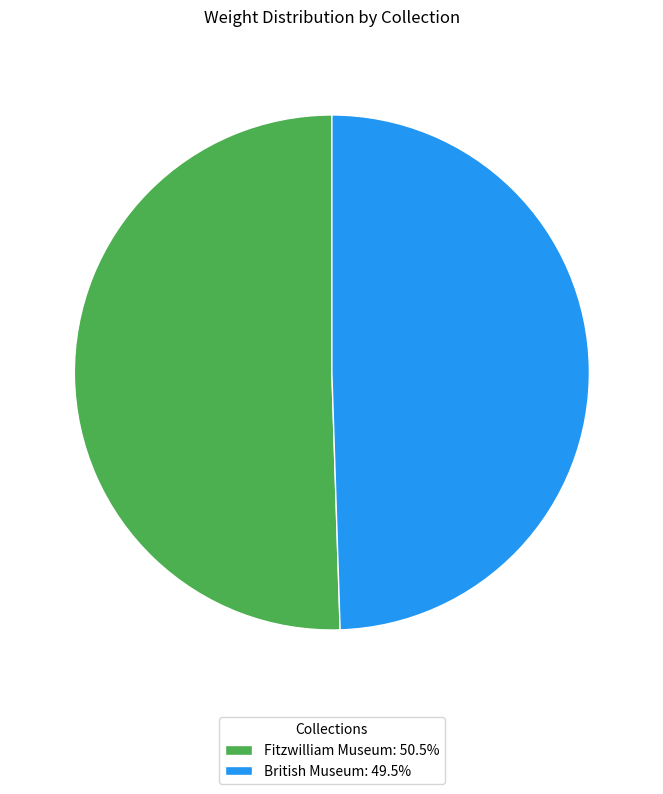

Is there any slice that represents more than half of the pie?

Yes